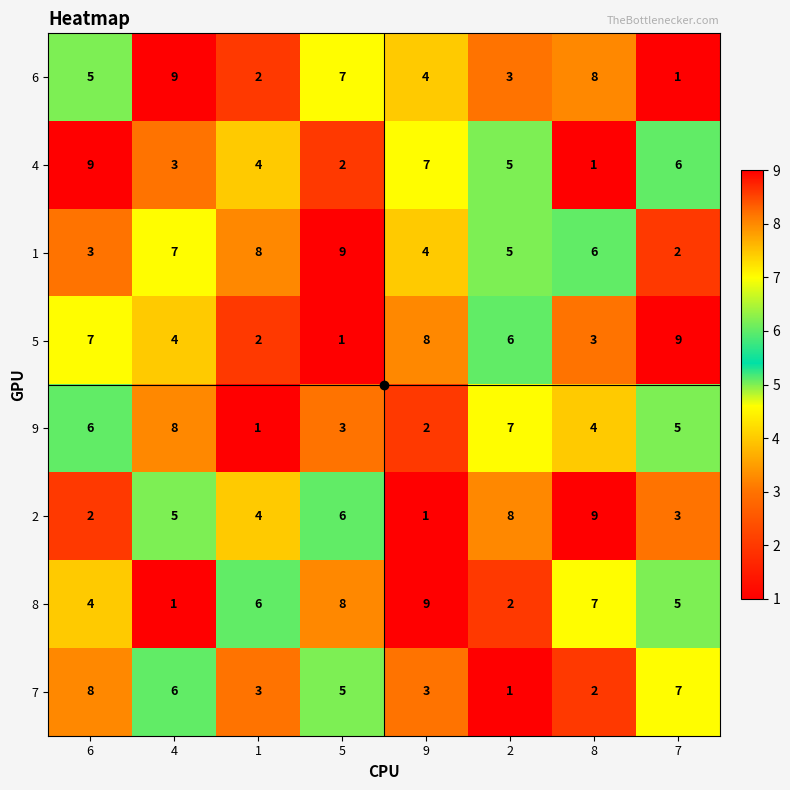

Rank the categories by 9 value from highest to lowest.

4, 2, 6, 7, 8, 5, 9, 1